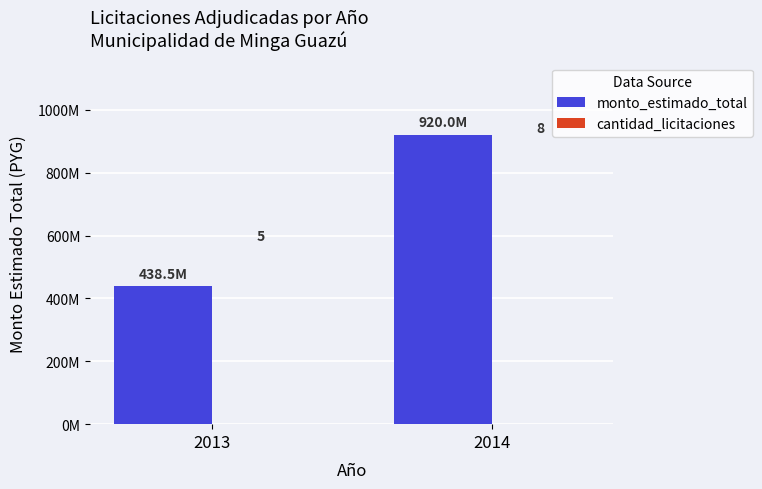

What is the total value across all series at 2014?

919976155